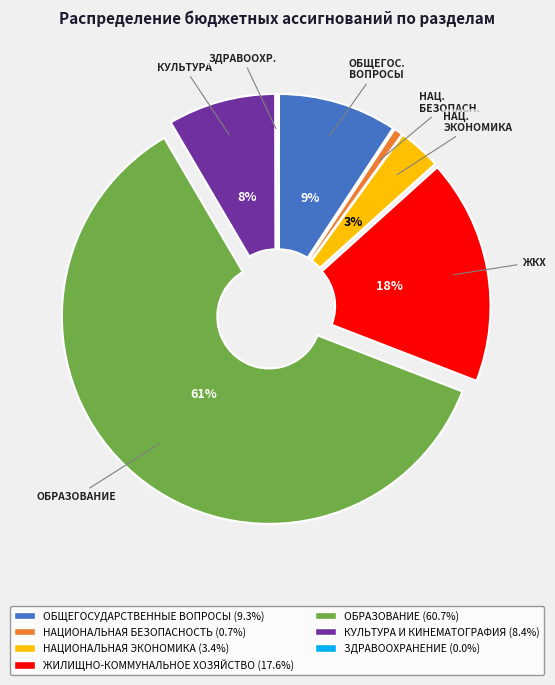

Which slice is the largest?

ОБРАЗОВАНИЕ